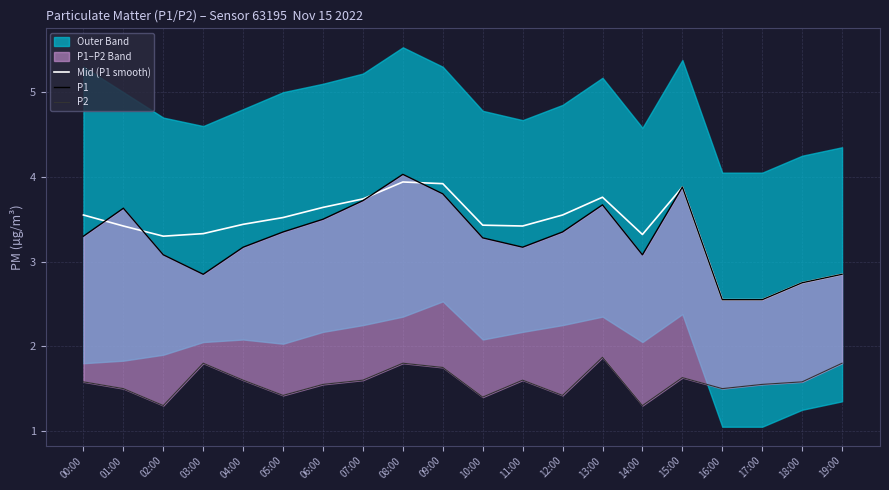

List the labels in order of P2 value, smallest first.

02:00, 14:00, 10:00, 05:00, 12:00, 01:00, 16:00, 06:00, 17:00, 00:00, 18:00, 04:00, 07:00, 11:00, 15:00, 09:00, 03:00, 08:00, 19:00, 13:00